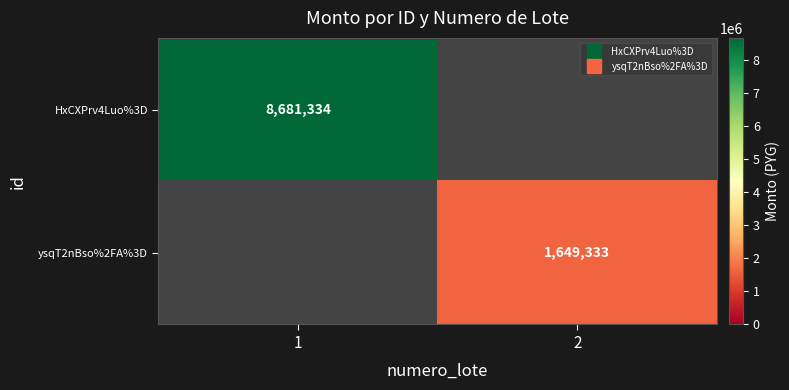

The ysqT2nBso%2FA%3D series shows 1649333.0 at 2. True or false?

True